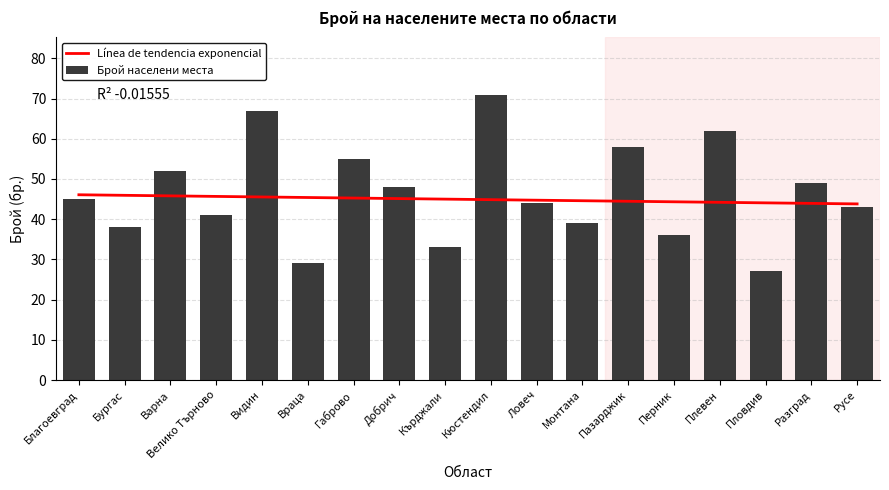

Which series has the largest range (max minus min)?

Брой населени места